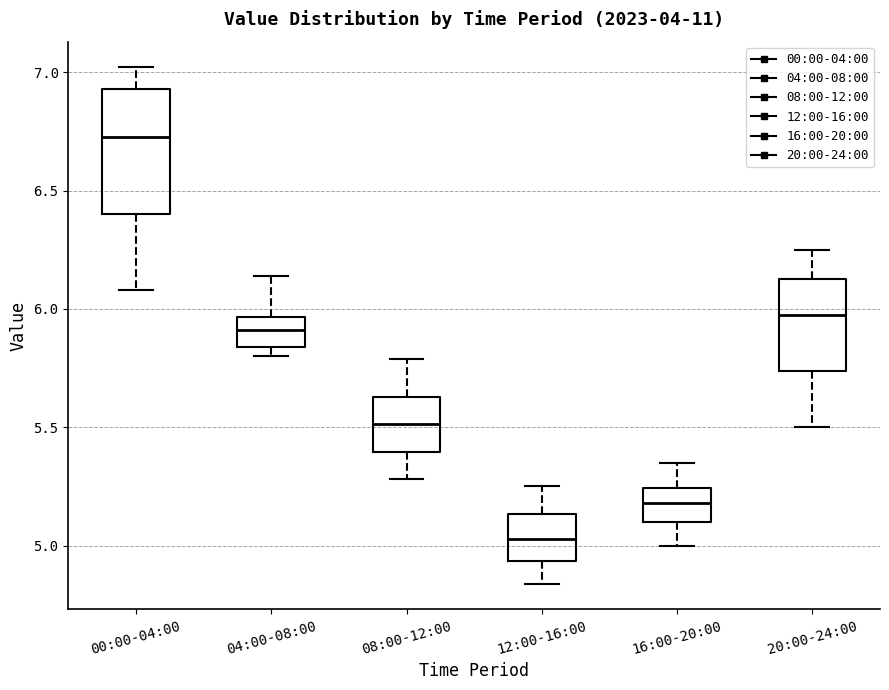

Which box has the highest median line?

00:00-04:00